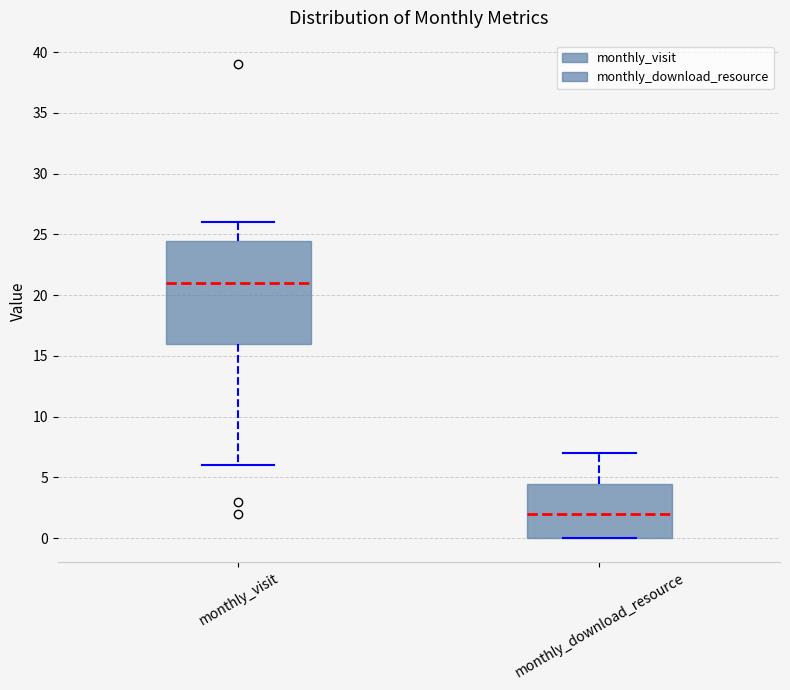

Which box's median line is the highest?

monthly_visit